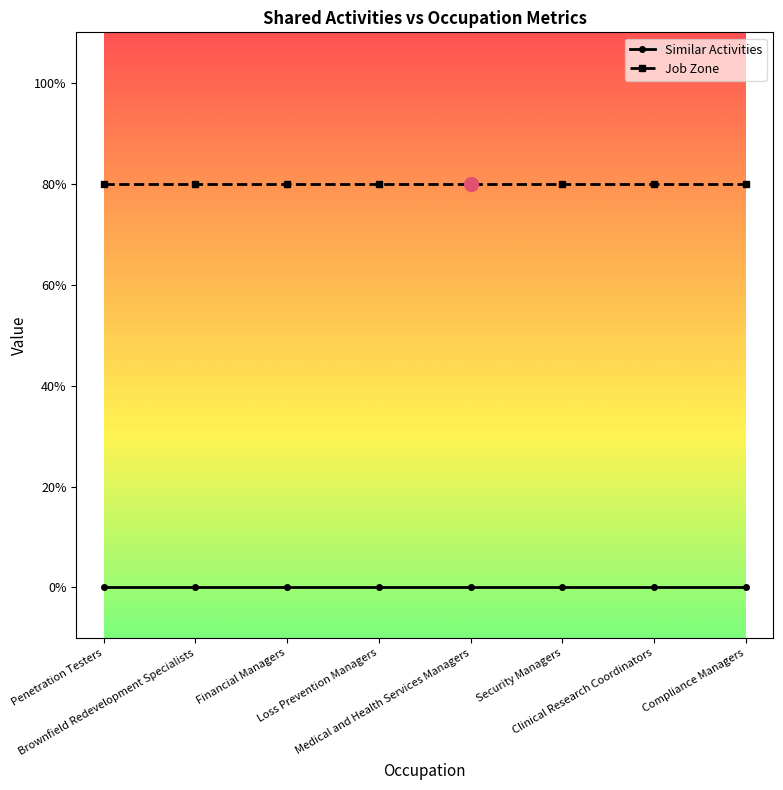

What position from the right is Brownfield Redevelopment Specialists?

7